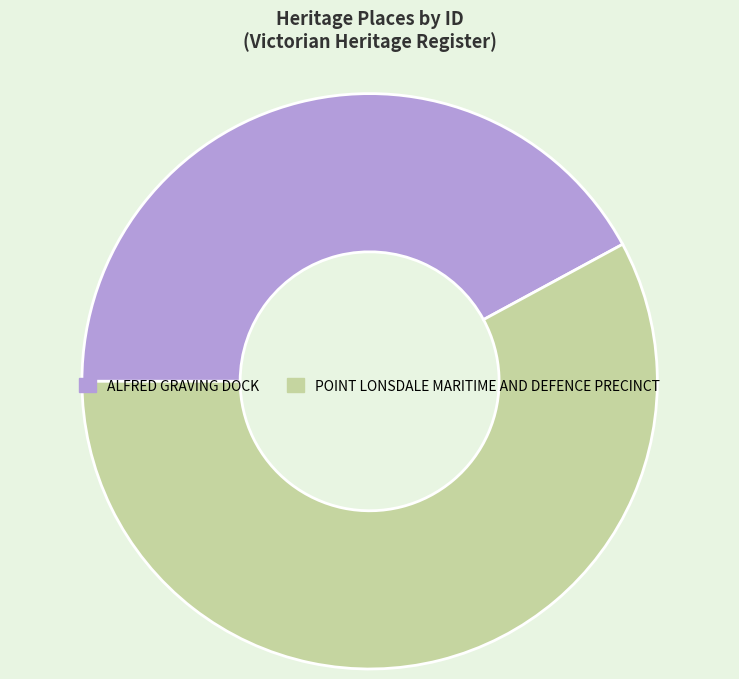

Is the sum of POINT LONSDALE MARITIME AND DEFENCE PRECINCT and ALFRED GRAVING DOCK greater than half?

Yes